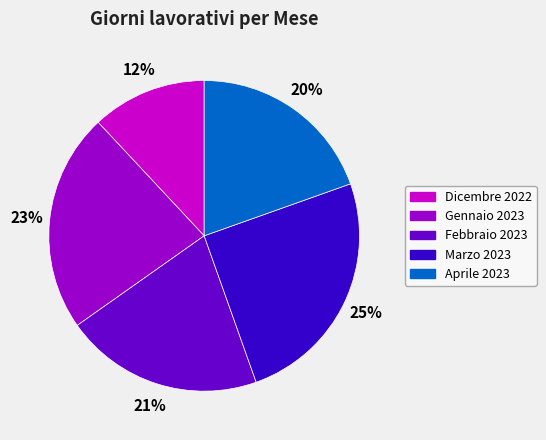

To the nearest percent, what percentage of the pie is Febbraio 2023?

21%